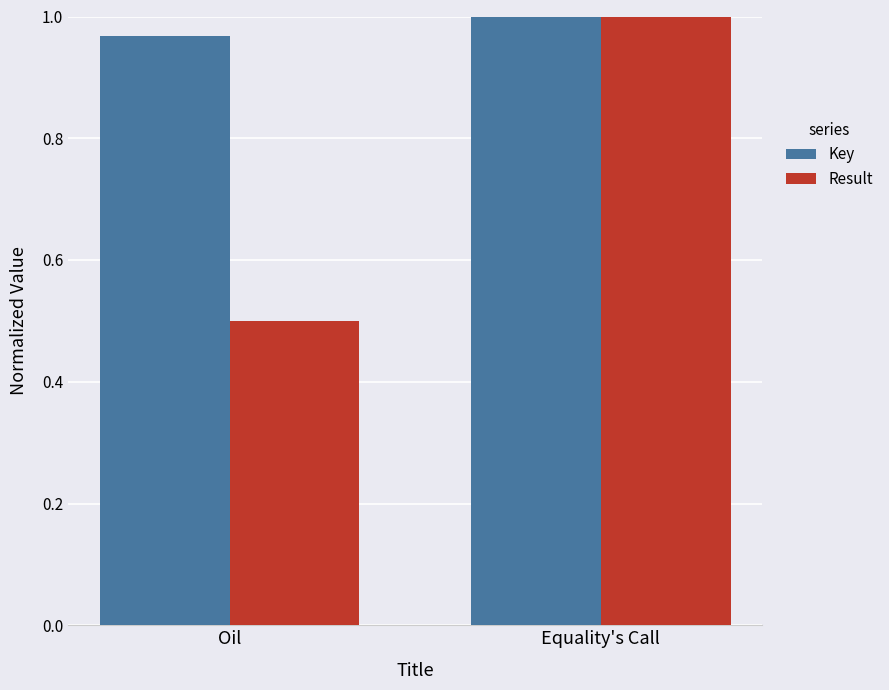

Does the chart contain stacked bars?

No